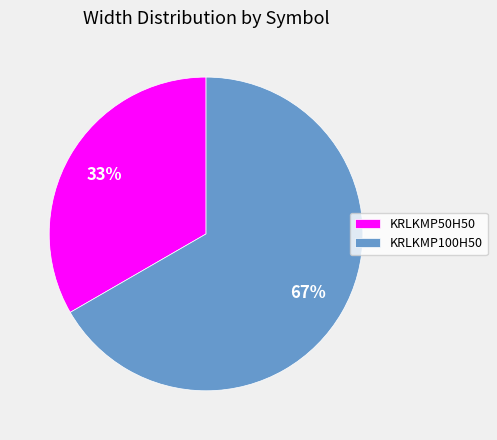

To the nearest percent, what is the average slice percentage?

50%